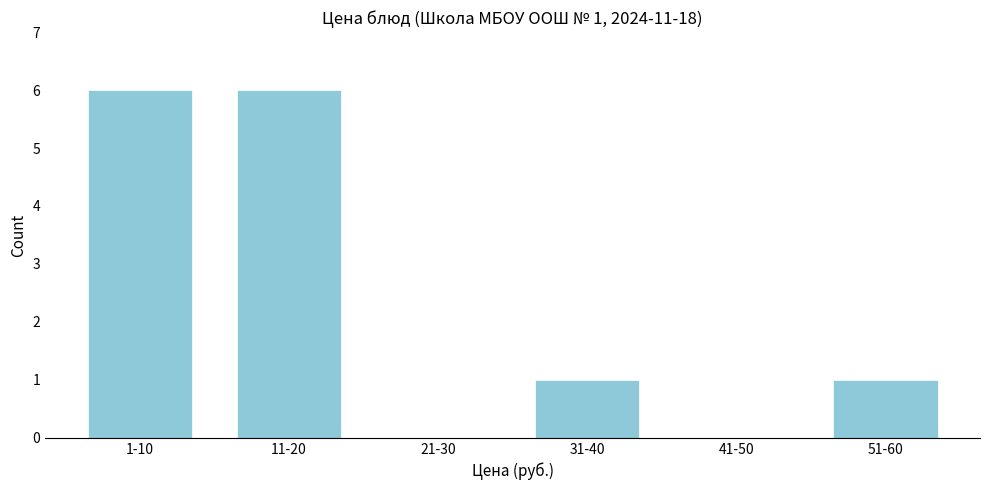

Reading left to right, transcribe all the data shown in this chart.

1-10=6	11-20=6	21-30=0	31-40=1	41-50=0	51-60=1